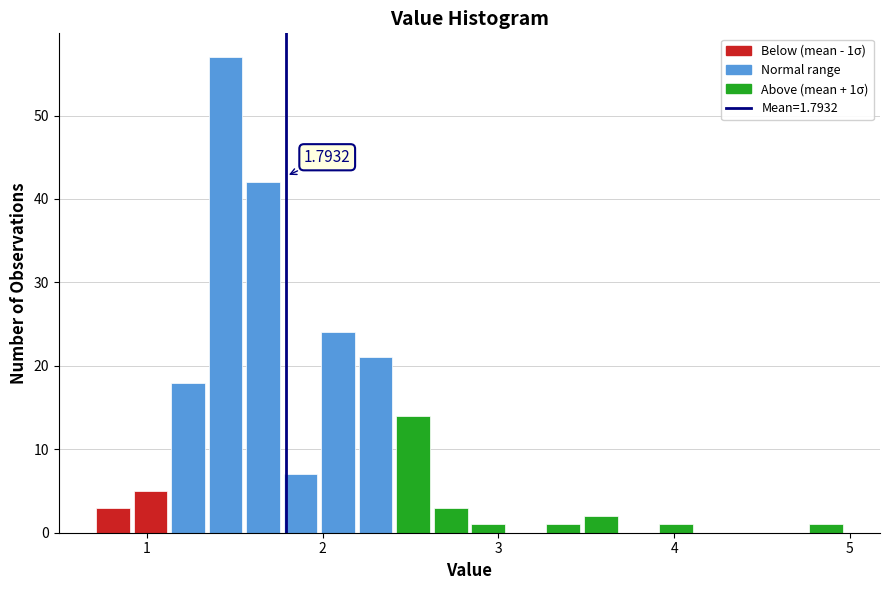

Around what value on the x-axis is the tallest bar? Give the approximate position of its centre, as read against the axis.

1.4